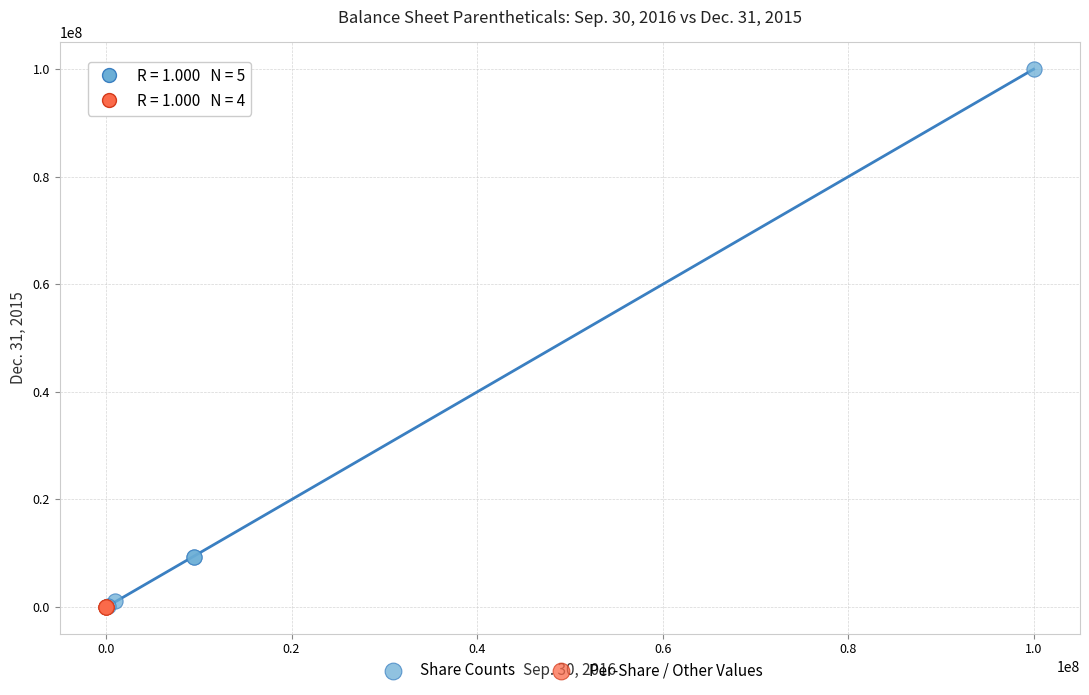

Which series has the widest spread of Y values?

Share Counts